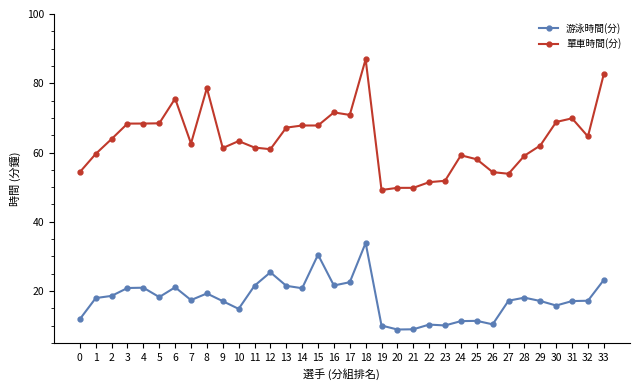

What is the difference between the 游泳時間(分) values at 15 and 8?

11.2